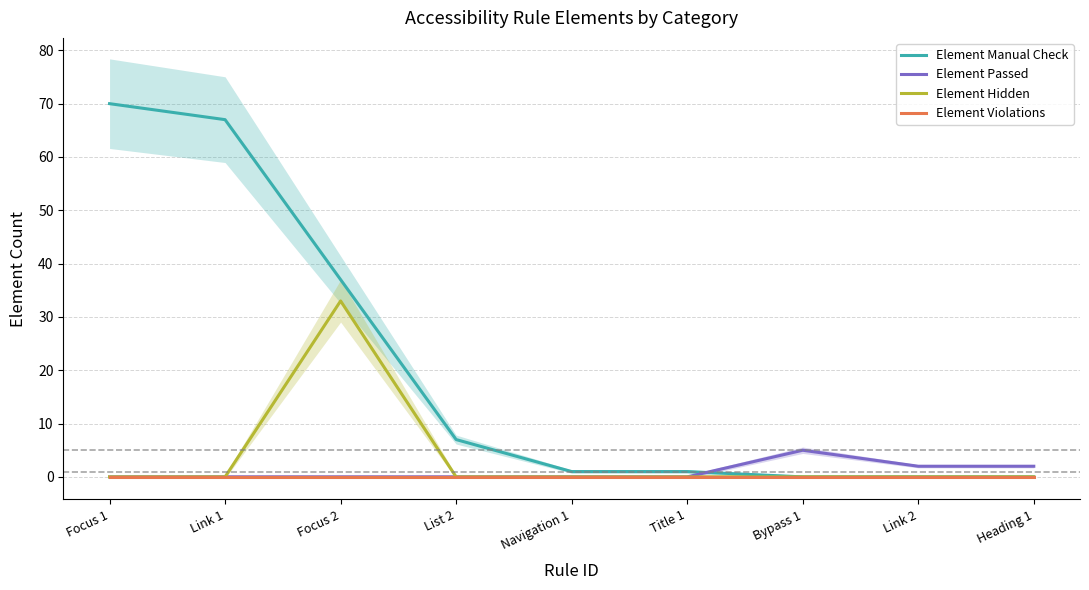

The Element Passed series shows 0 at Focus 2. True or false?

True